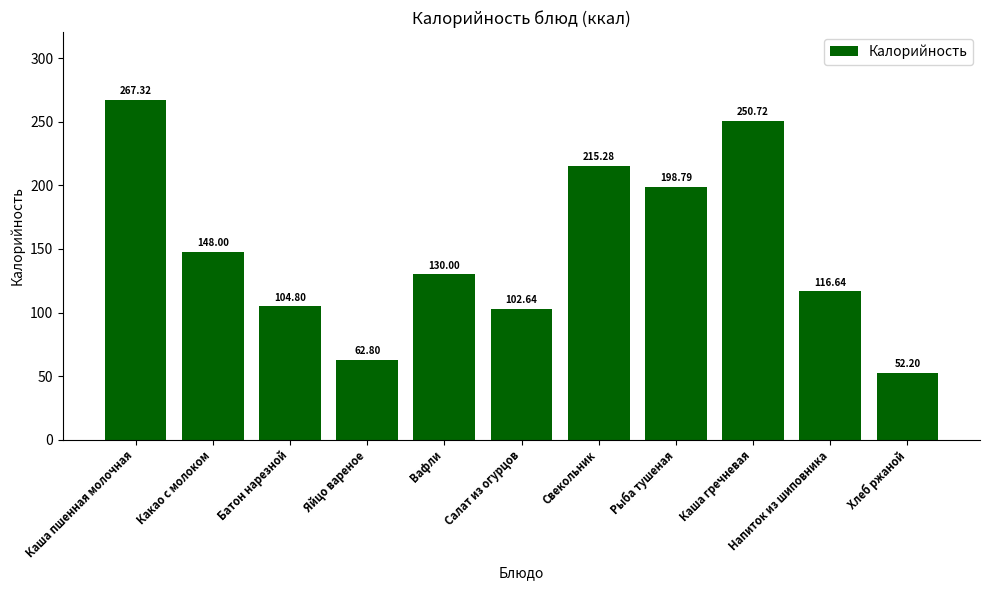

Reading right to left, extract all data points from this chart.

Хлеб ржаной=52.2	Напиток из шиповника=116.6	Каша гречневая=250.7	Рыба тушеная=198.8	Свекольник=215.3	Салат из огурцов=102.6	Вафли=130.0	Яйцо вареное=62.8	Батон нарезной=104.8	Какао с молоком=148.0	Каша пшенная молочная=267.3